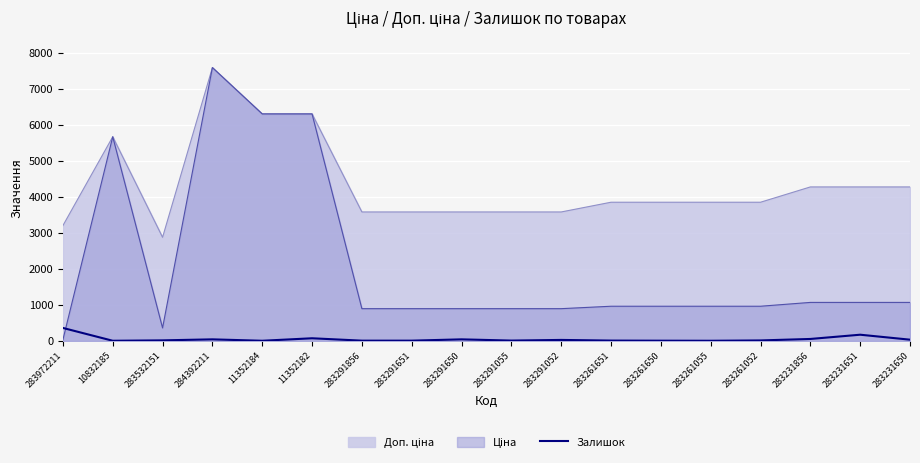

At which category is the sum across all series the highest?

284392211